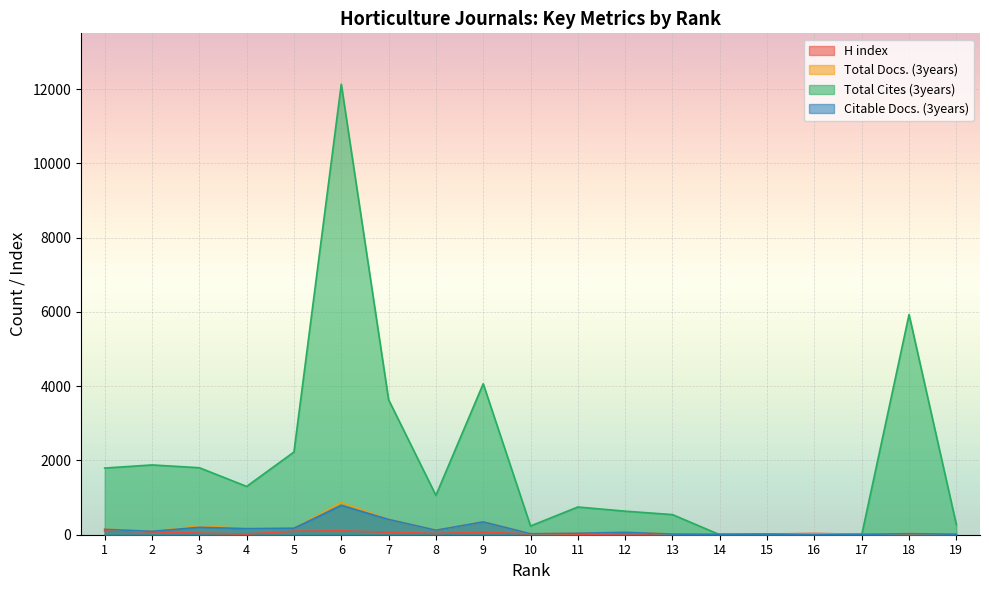

Is the value of Citable Docs. (3years) at 14 greater than the value of H index at 12?

No